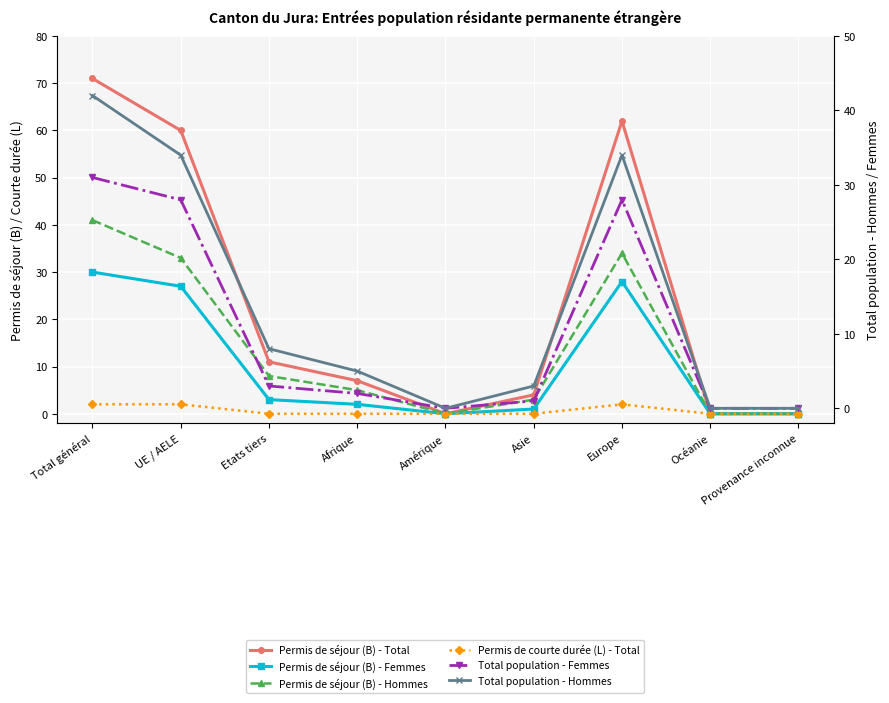

Does the chart display data point markers on the line(s)?

Yes